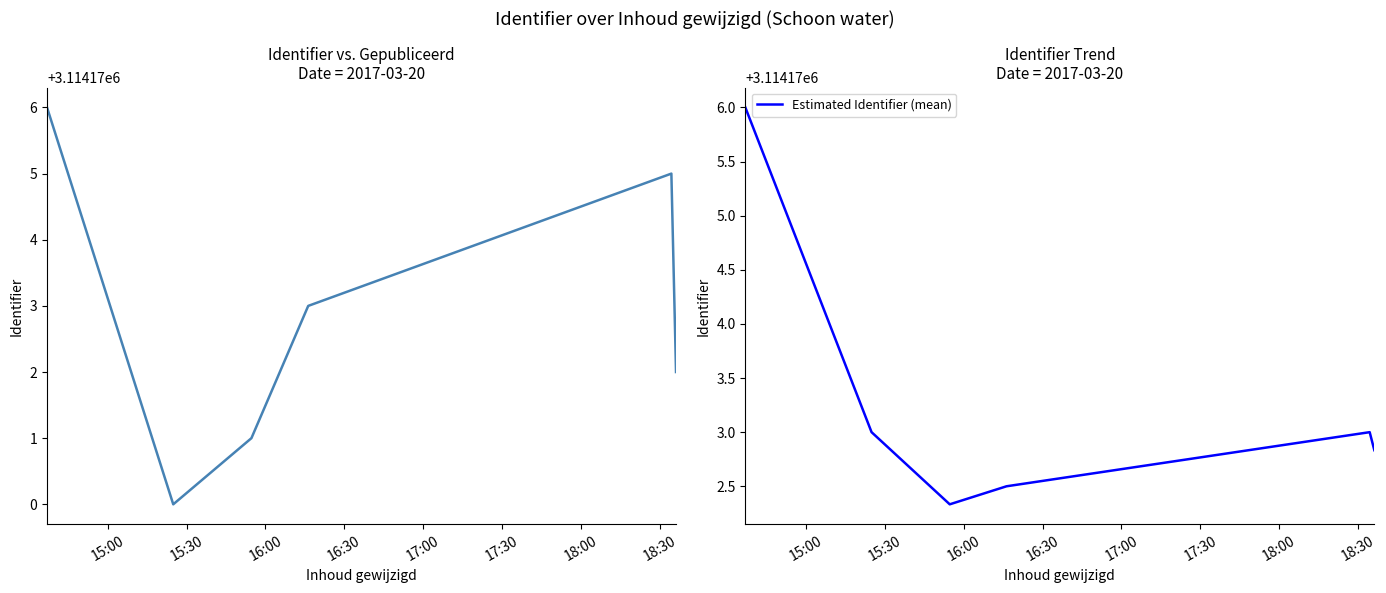

Does the chart have visible grid lines?

No